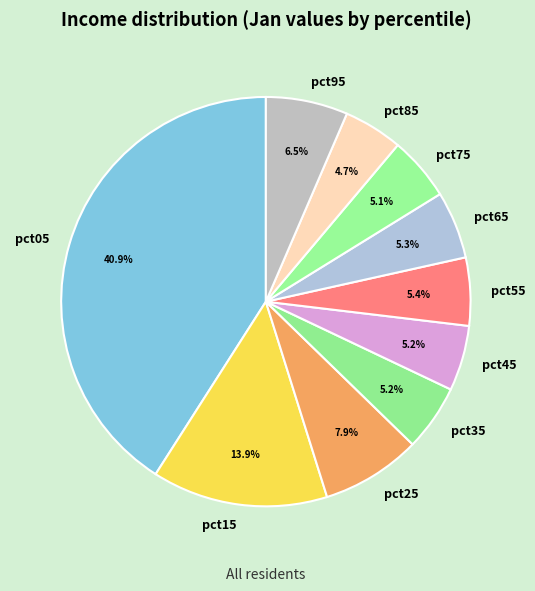

What portion of the pie excludes pct65?

94.7%